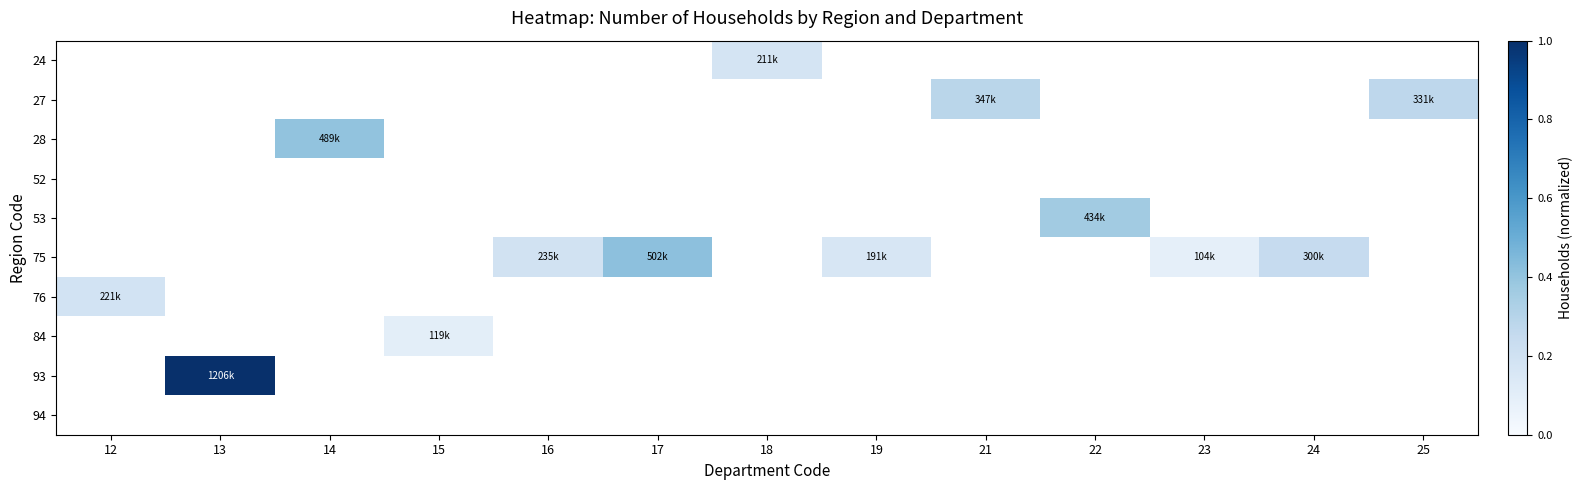

Between 12 and 22, which is larger?

22